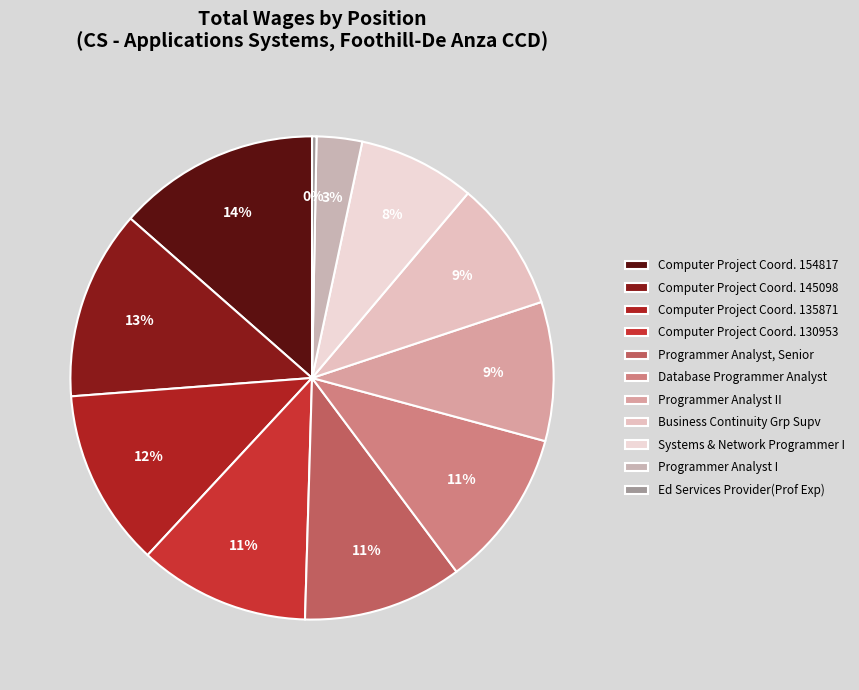

To the nearest percent, what is the difference between the Systems & Network Programmer I and Programmer Analyst I slice percentages?

5%